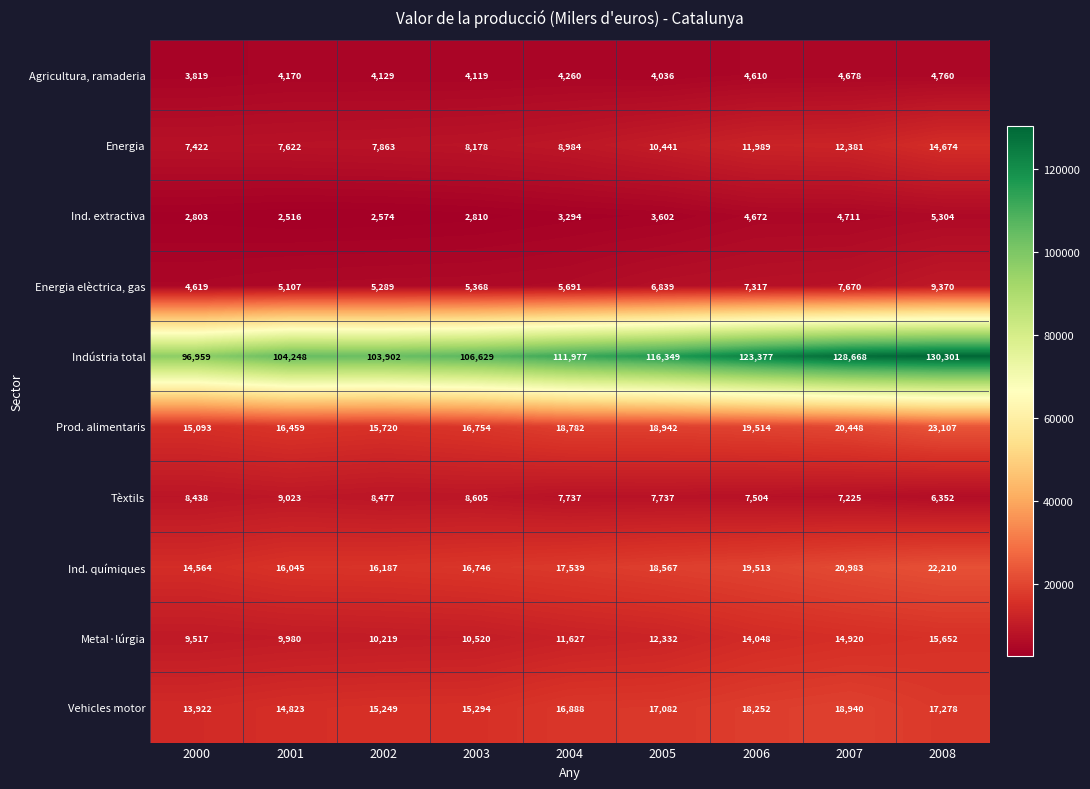

How many categories are shown in the chart?

9